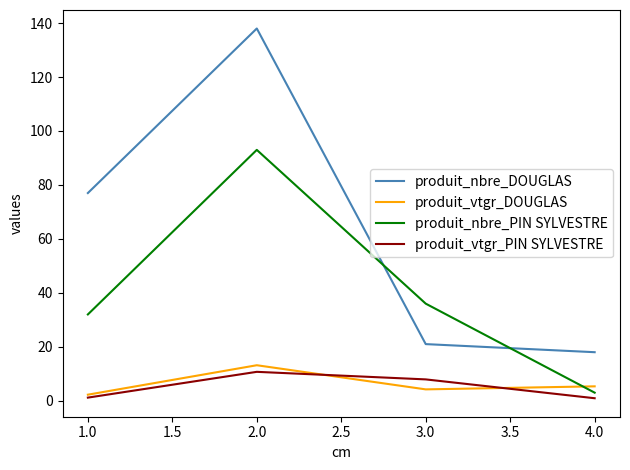

Which series ends up on top after the final intersection of produit_nbre_PIN SYLVESTRE and produit_vtgr_DOUGLAS?

produit_vtgr_DOUGLAS